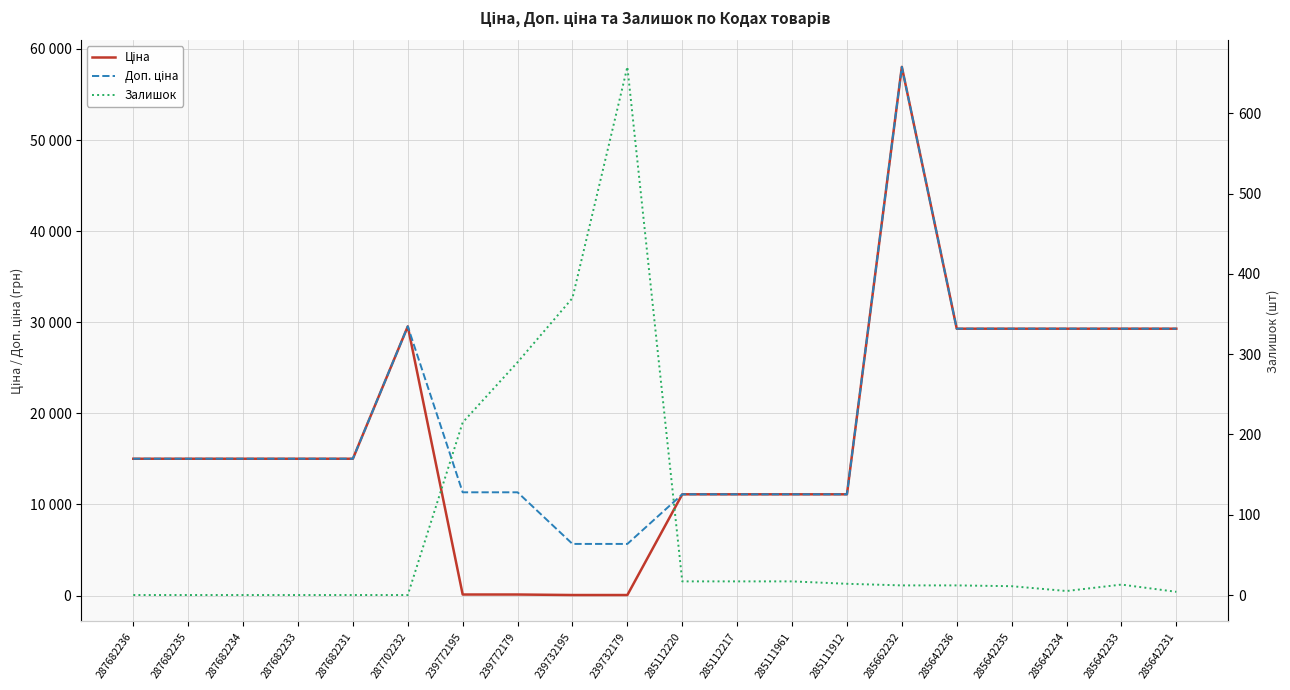

How many lines are shown in the chart?

3